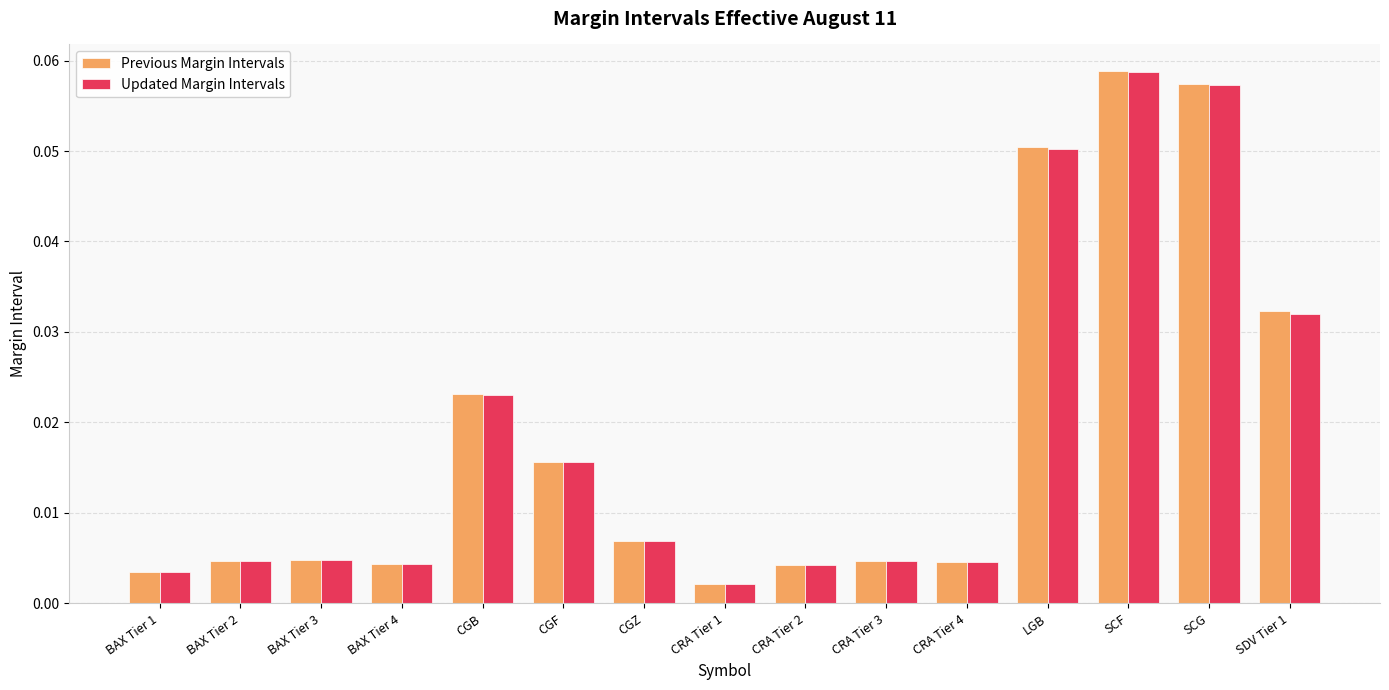

Which label corresponds to the smallest value in the chart?

CRA Tier 1